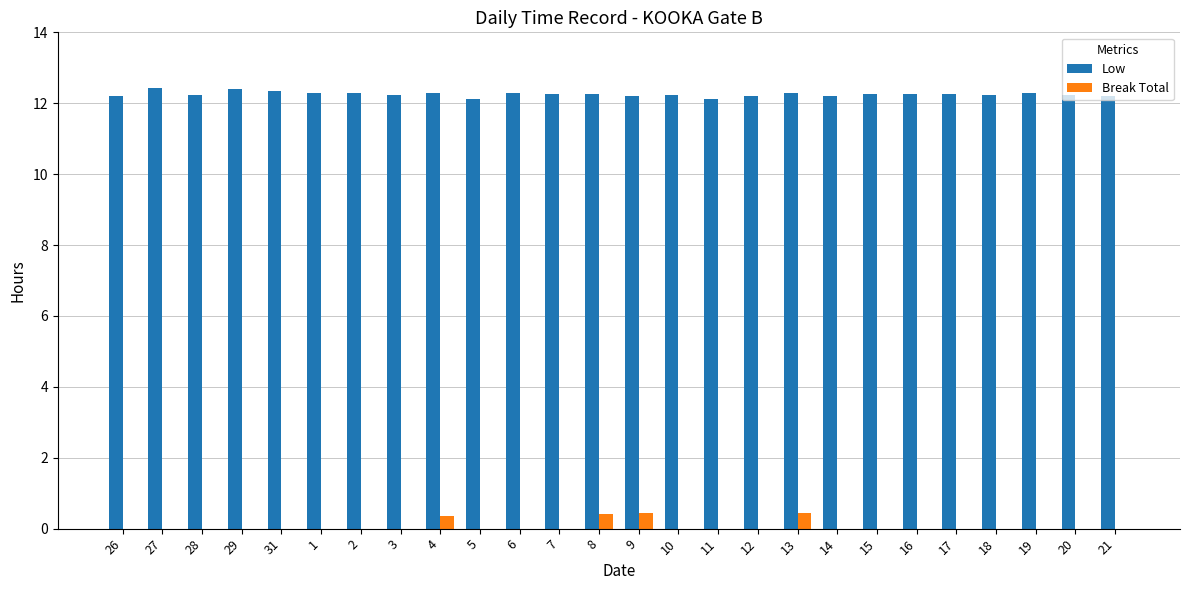

Which series has the largest total across all categories?

Low